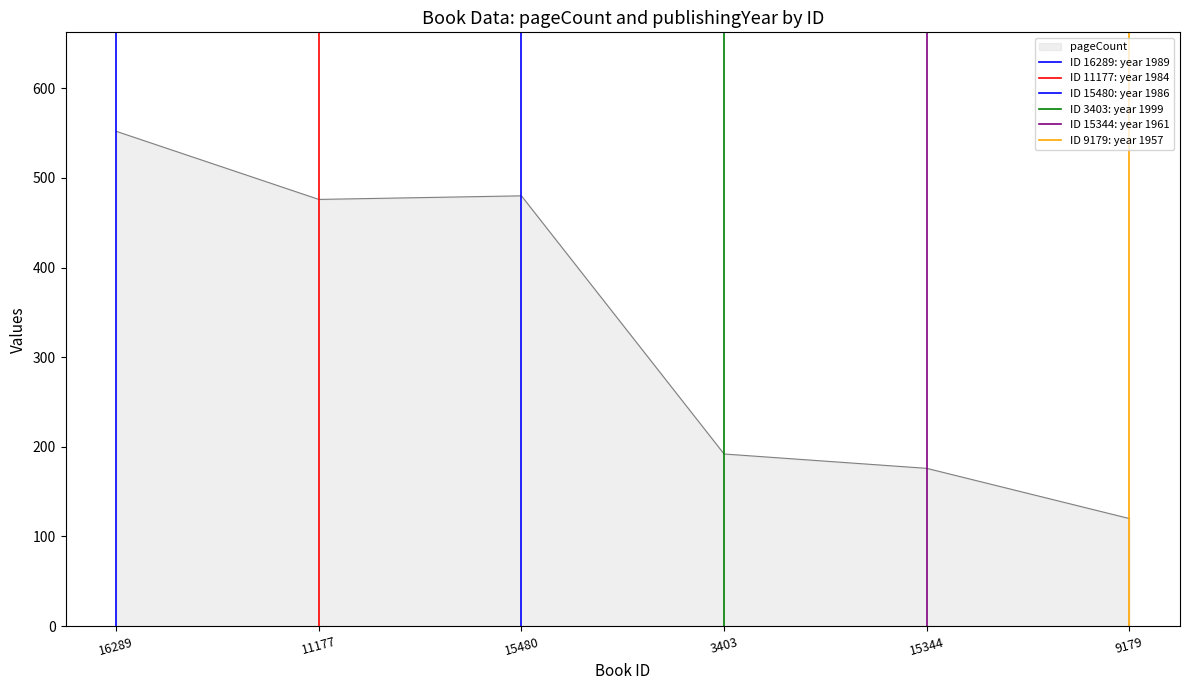

Is it true that pageCount equals 476 at 11177?

True